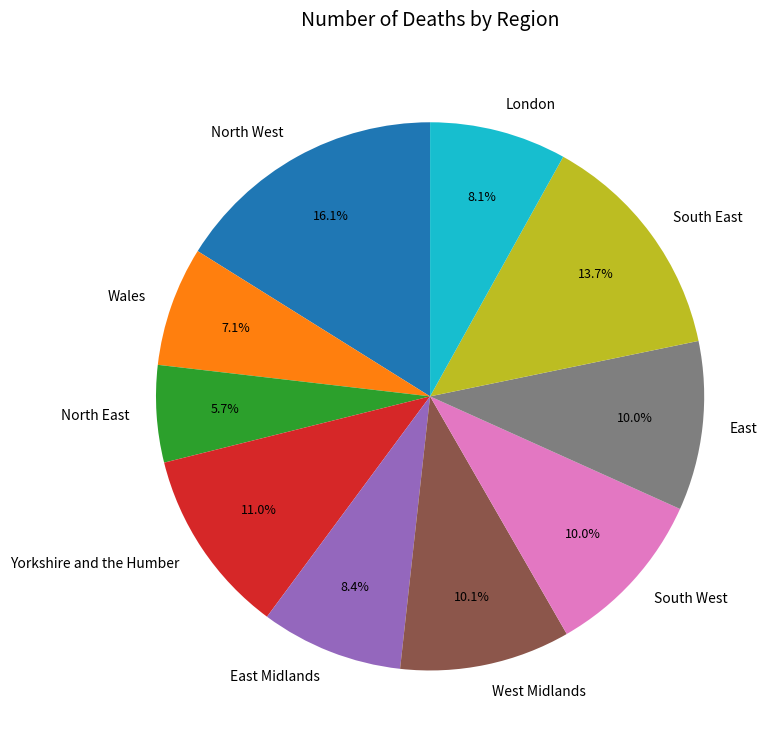

Is it true that North West is 16% of the pie?

True